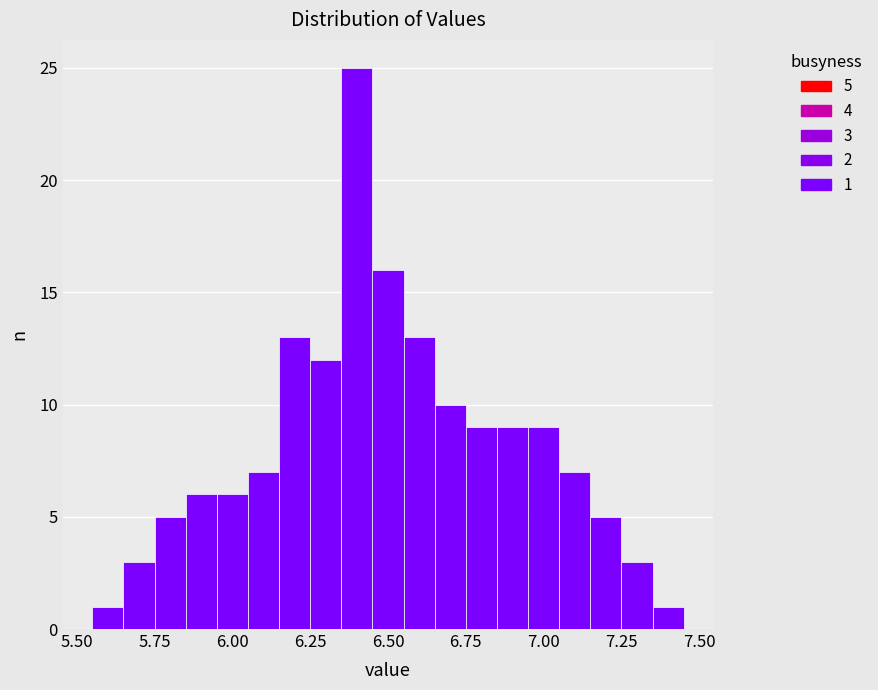

Around what value on the x-axis is the tallest bar? Give the approximate position of its centre, as read against the axis.

6.40